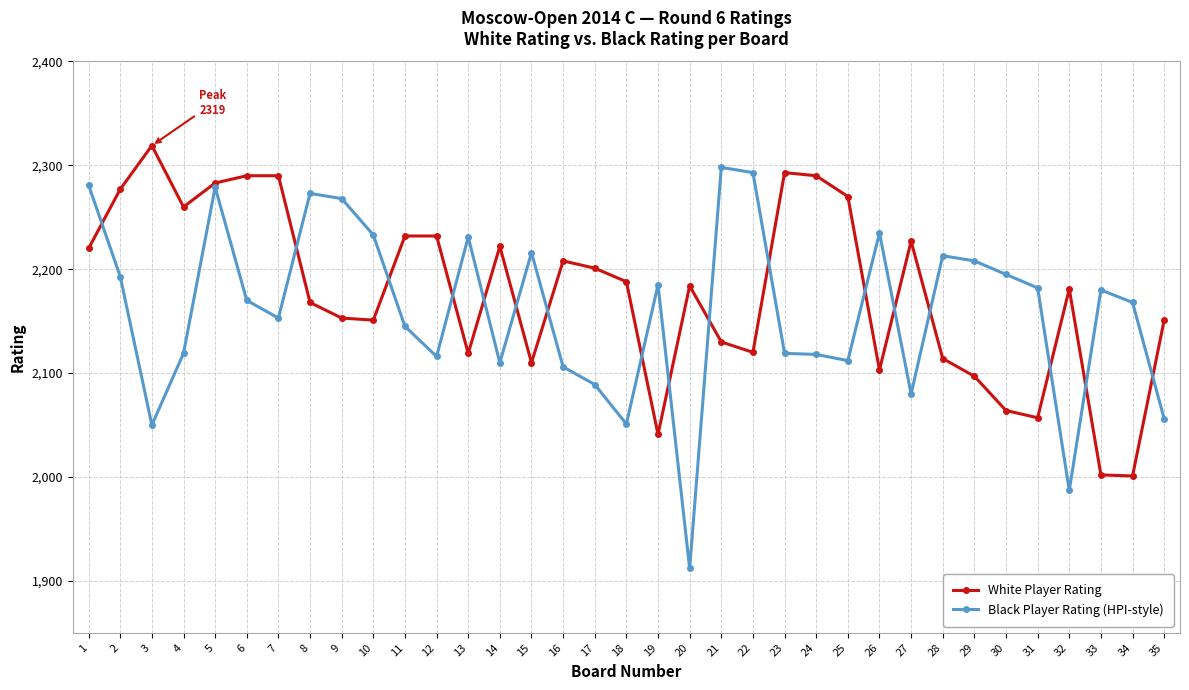

The Black Player Rating (HPI-style) series shows 2106 at 16. True or false?

True